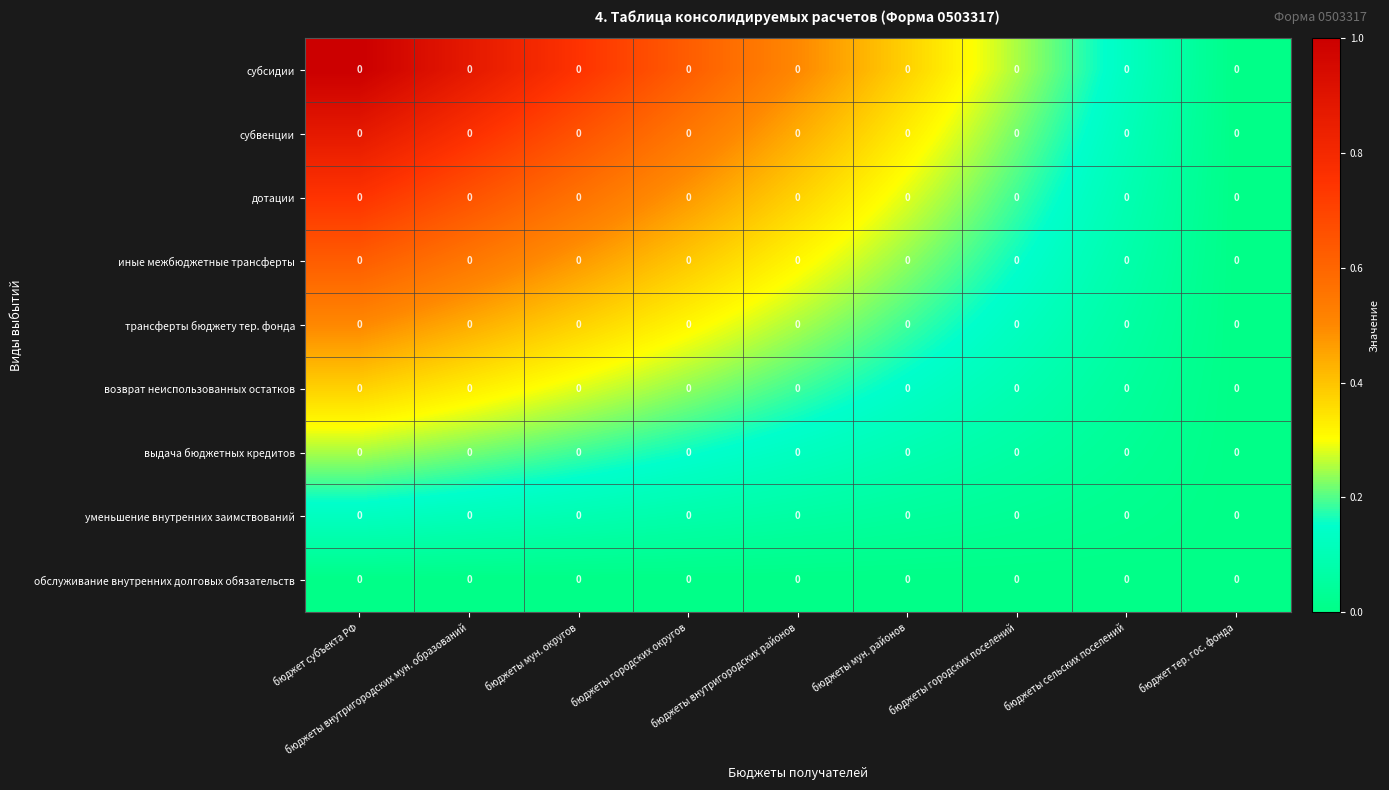

Which category has the lowest value in the уменьшение внутренних заимствований series?

бюджет тер. гос. фонда